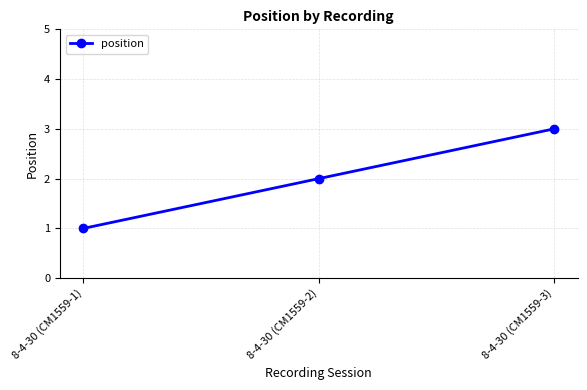

What is the label of the 2nd point from the right?

8-4-30 (CM1559-2)